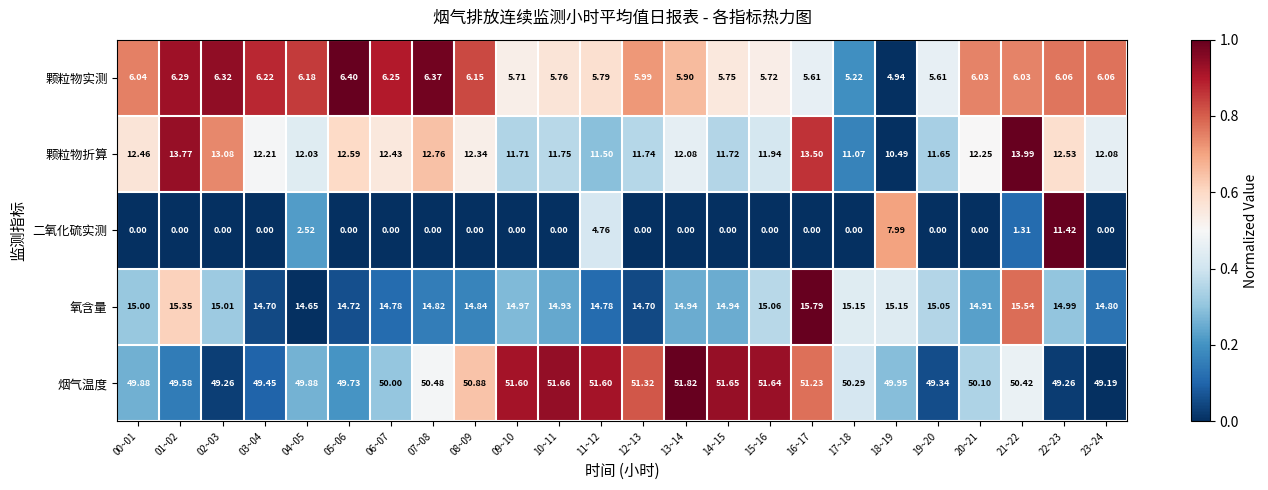

Rank the series by their maximum value, from lowest to highest.

颗粒物实测, 二氧化硫实测, 颗粒物折算, 氧含量, 烟气温度